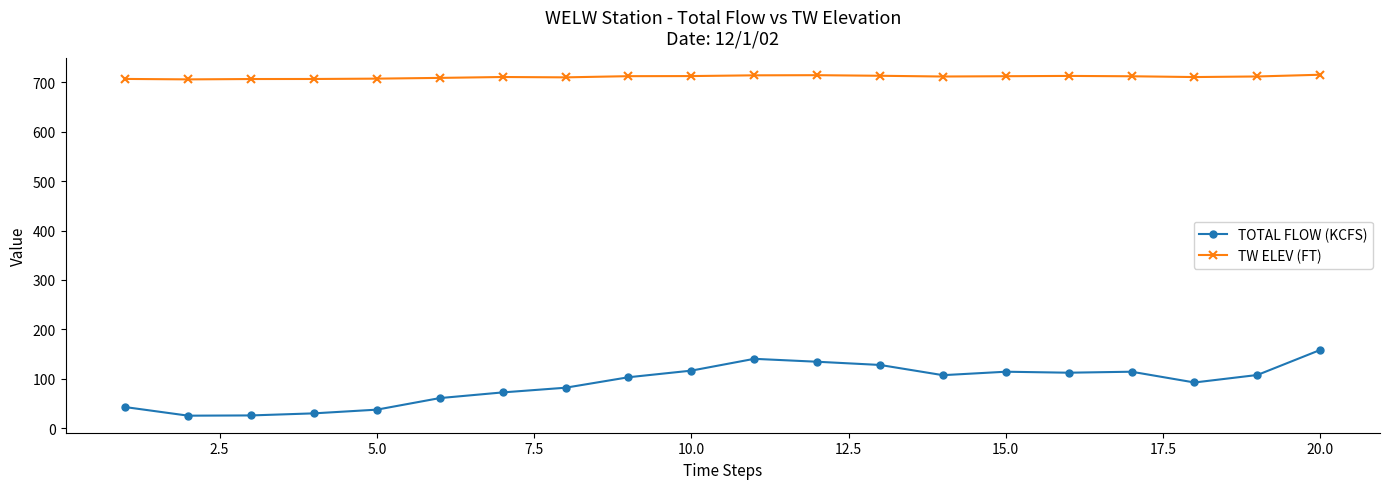

What is the value of the TW ELEV (FT) point at the 12th from the left?

714.6